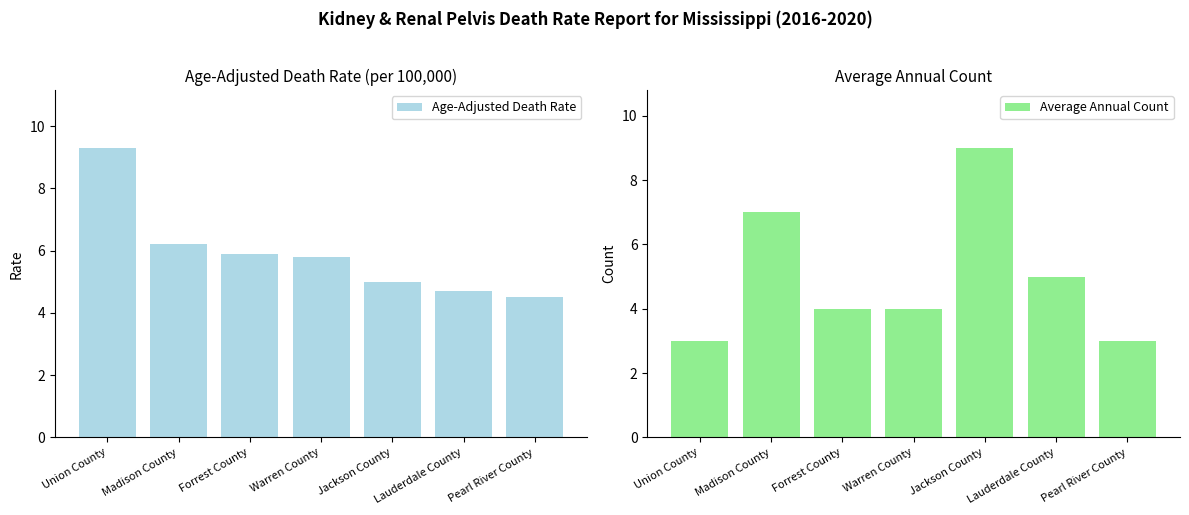

The value of Average Annual Count at Warren County is 4.0. True or false?

True